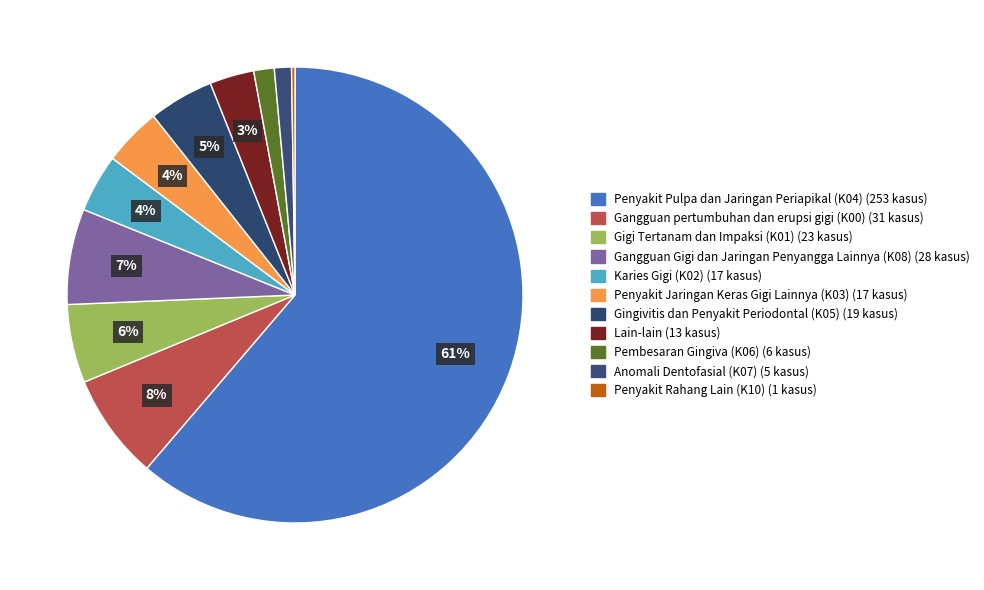

Rank the categories by value from highest to lowest.

Penyakit Pulpa dan Jaringan Periapikal (K04), Gangguan pertumbuhan dan erupsi gigi (K00), Gangguan Gigi dan Jaringan Penyangga Lainnya (K08), Gigi Tertanam dan Impaksi (K01), Gingivitis dan Penyakit Periodontal (K05), Karies Gigi (K02), Penyakit Jaringan Keras Gigi Lainnya (K03), Lain-lain, Pembesaran Gingiva (K06), Anomali Dentofasial (K07), Penyakit Rahang Lain (K10)